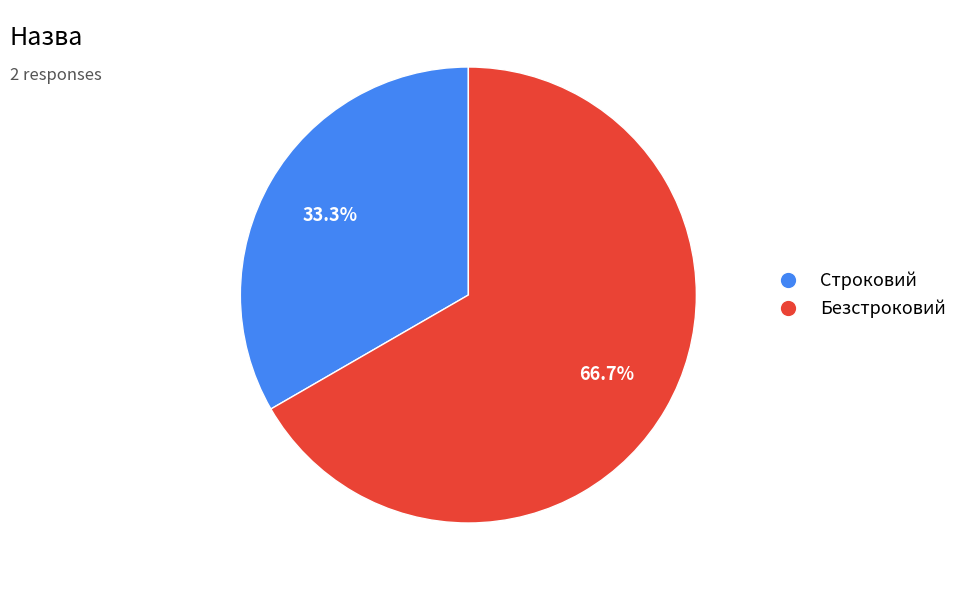

Is it true that Строковий is 33% of the pie?

True